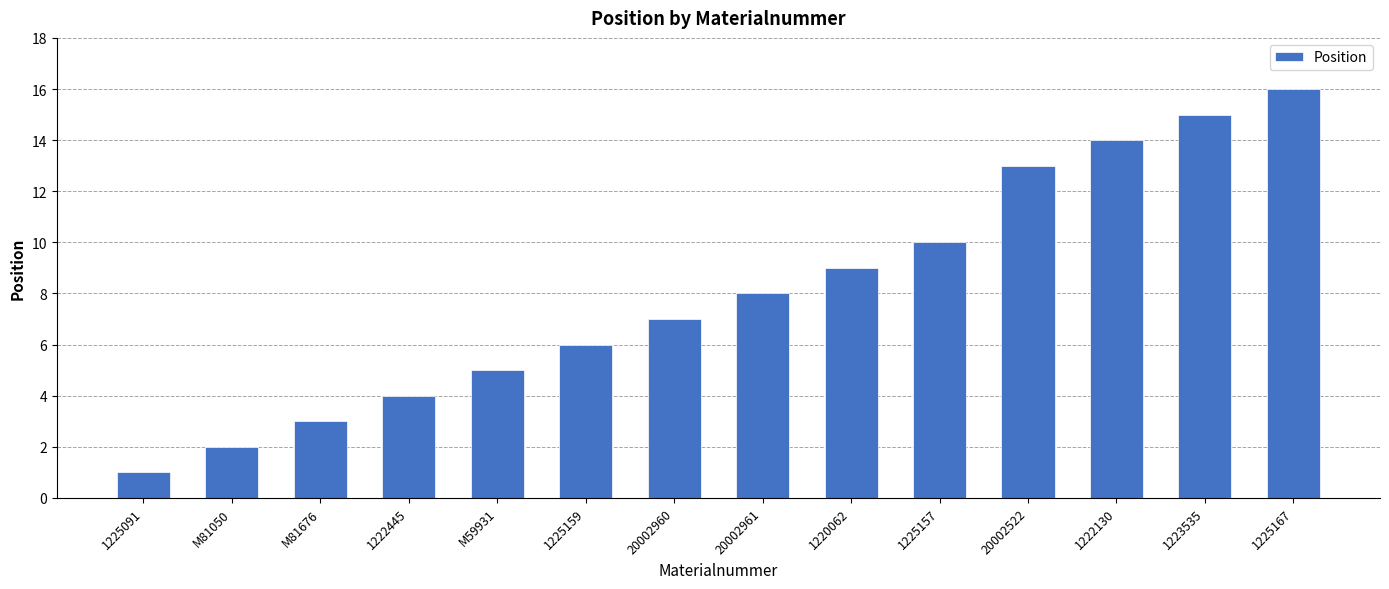

How many data points does each series have?

14